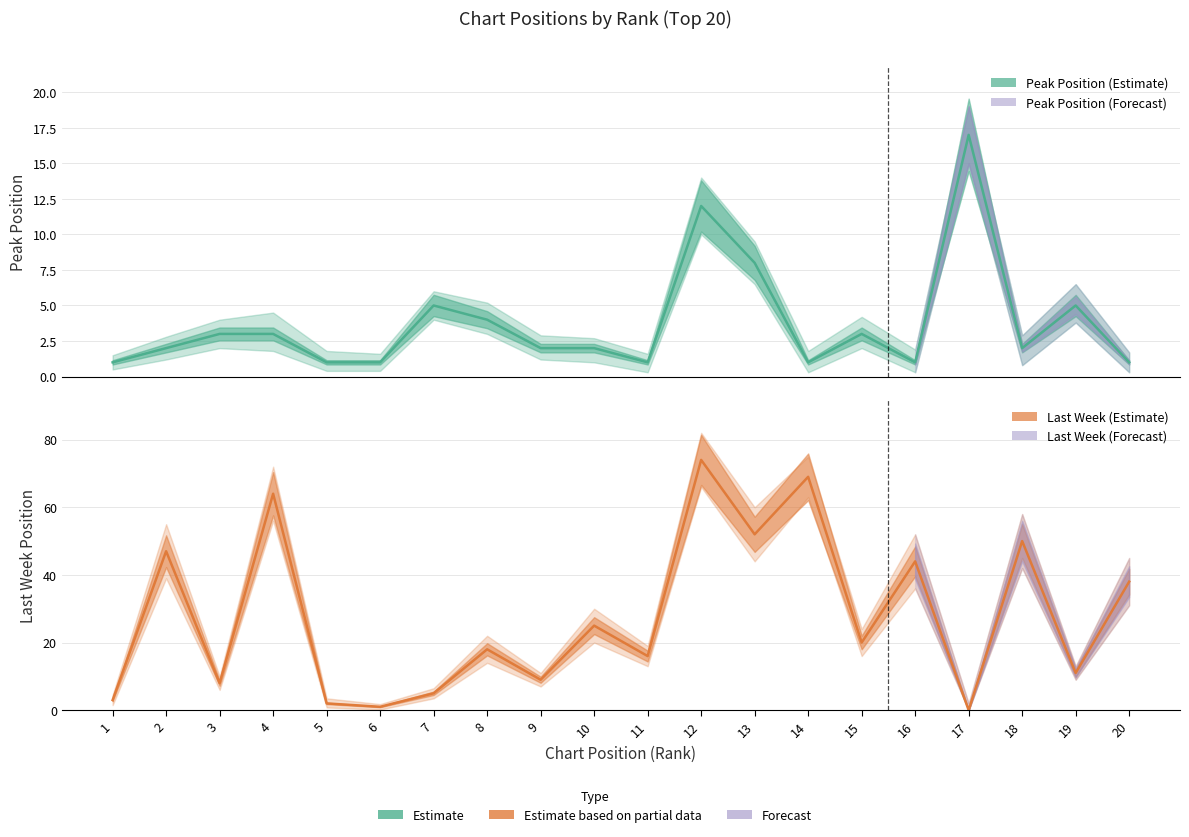

Which category has the highest value across all series?

12